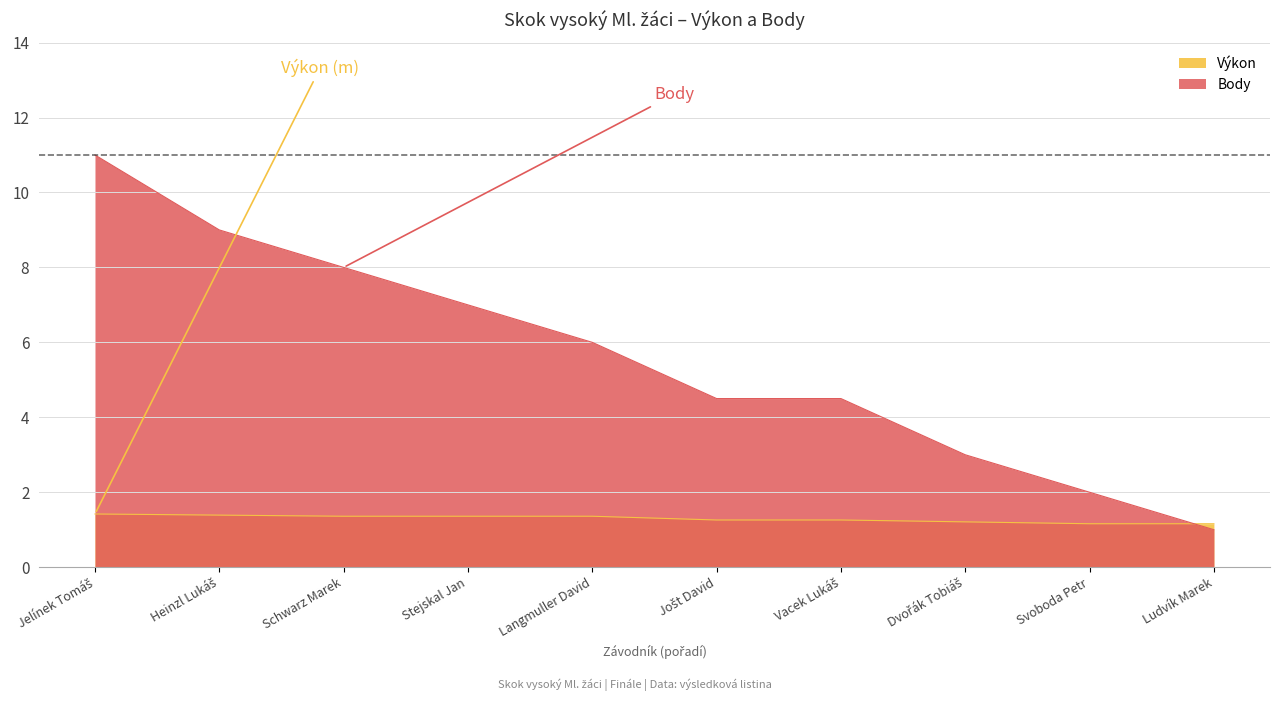

Is the value of Body at Schwarz Marek greater than the value of Výkon at Dvořák Tobiáš?

Yes